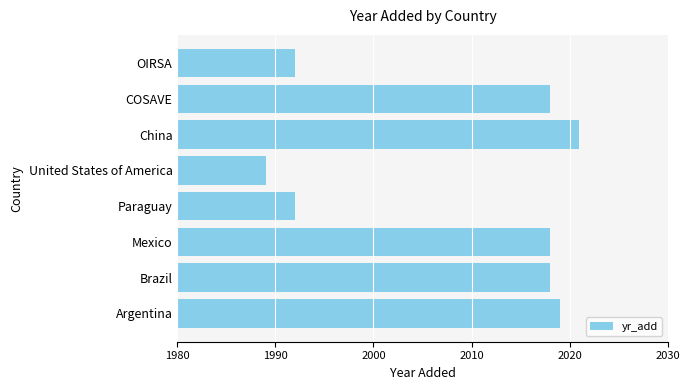

Which label corresponds to the smallest value in the chart?

United States of America